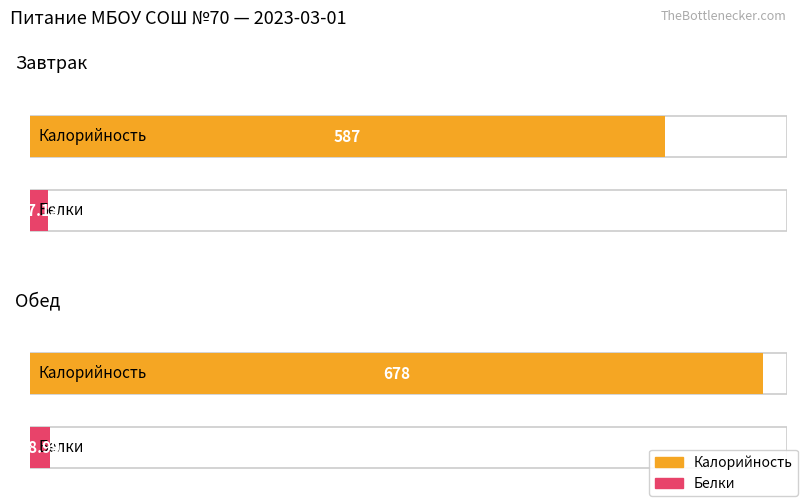

How many bars are there in total?

4